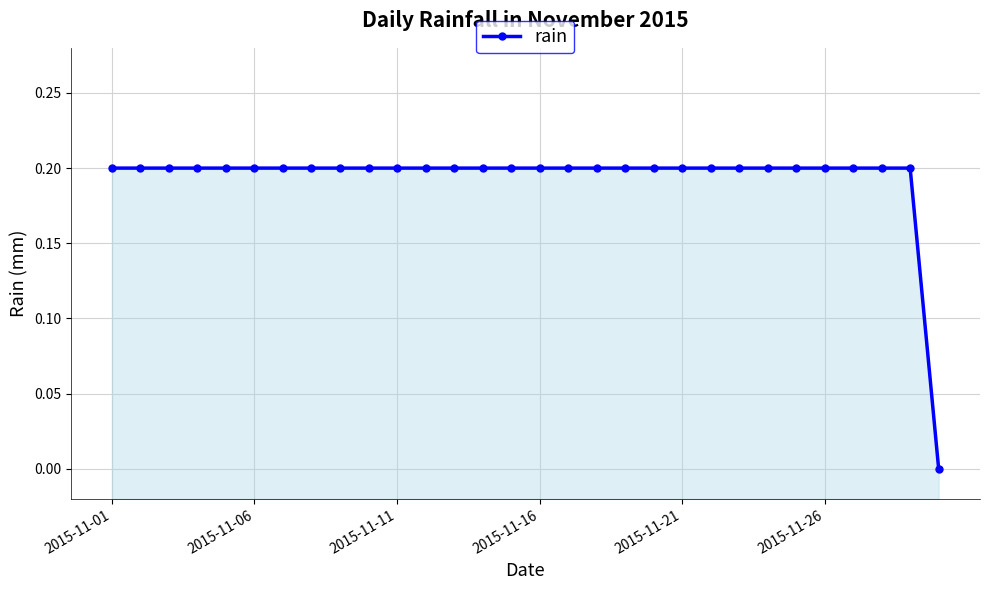

The value at 27 is 0.3. True or false?

False